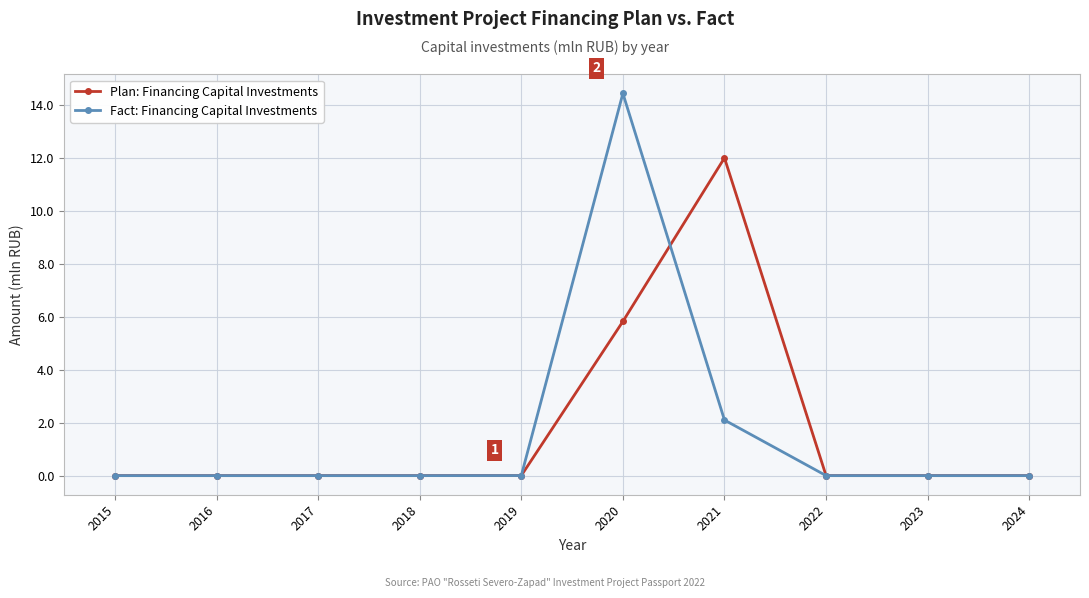

What is the difference between the second highest and second lowest values in the Plan: Financing Capital Investments series?

5.8